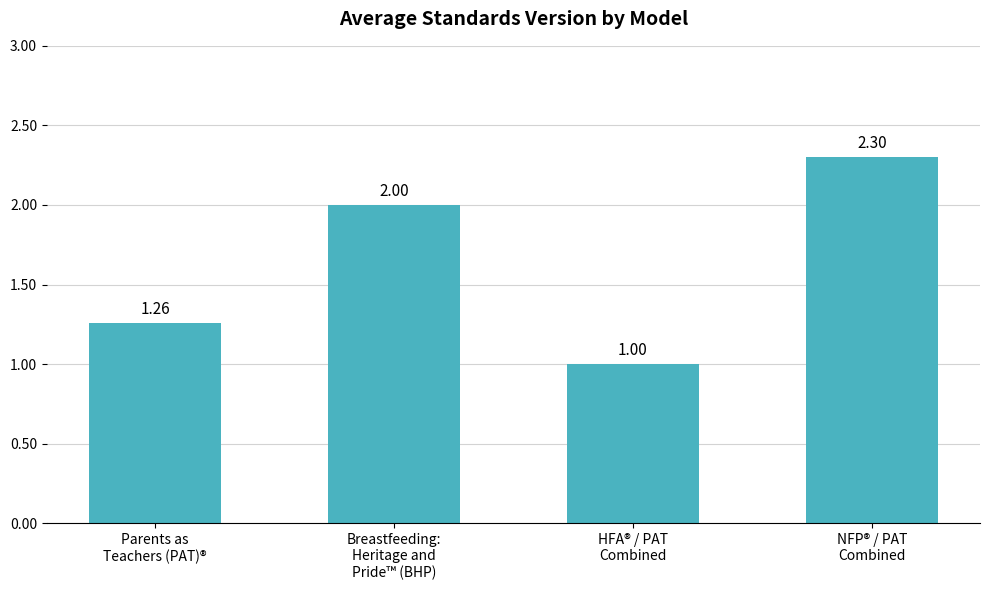

What is the difference between the second highest and minimum values?

1.0